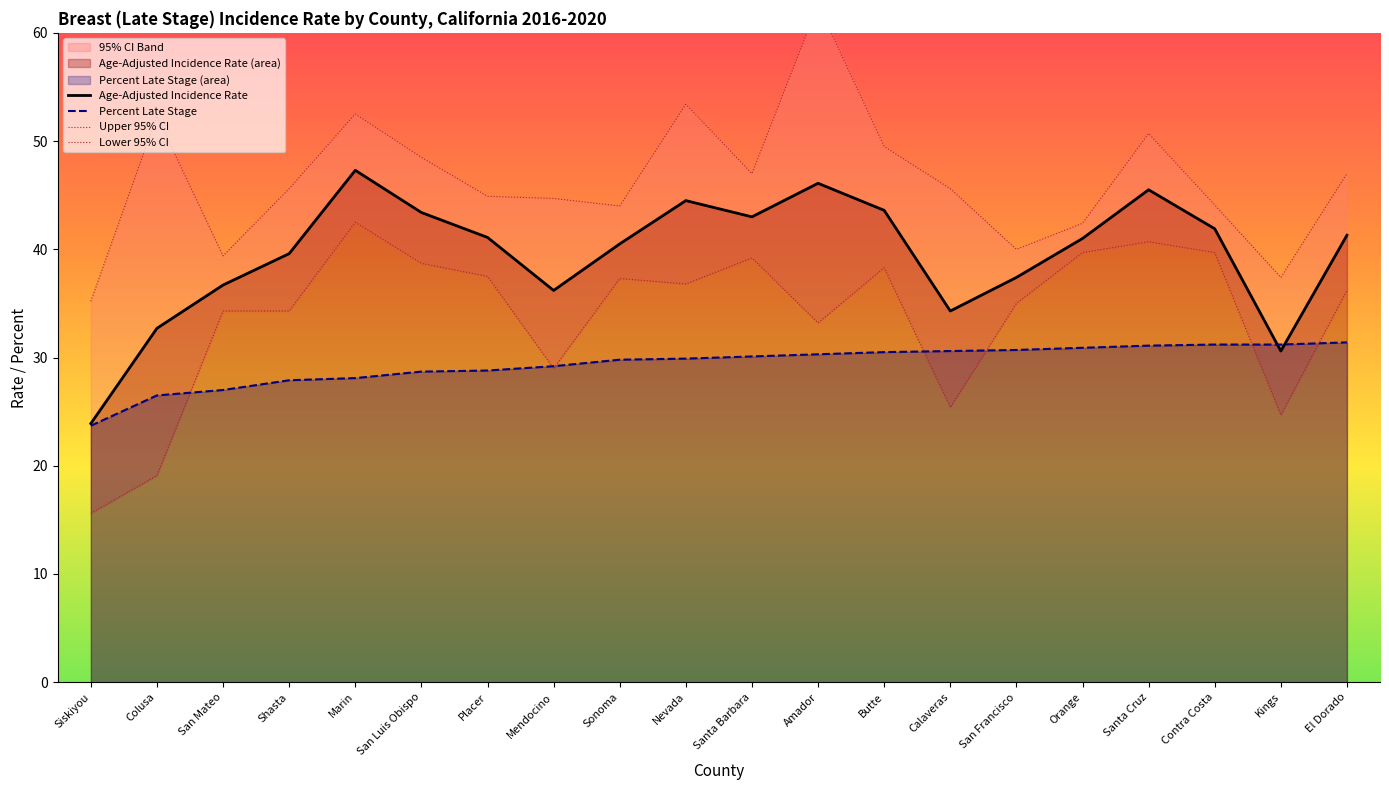

What is the label of the 1st point from the left?

Siskiyou